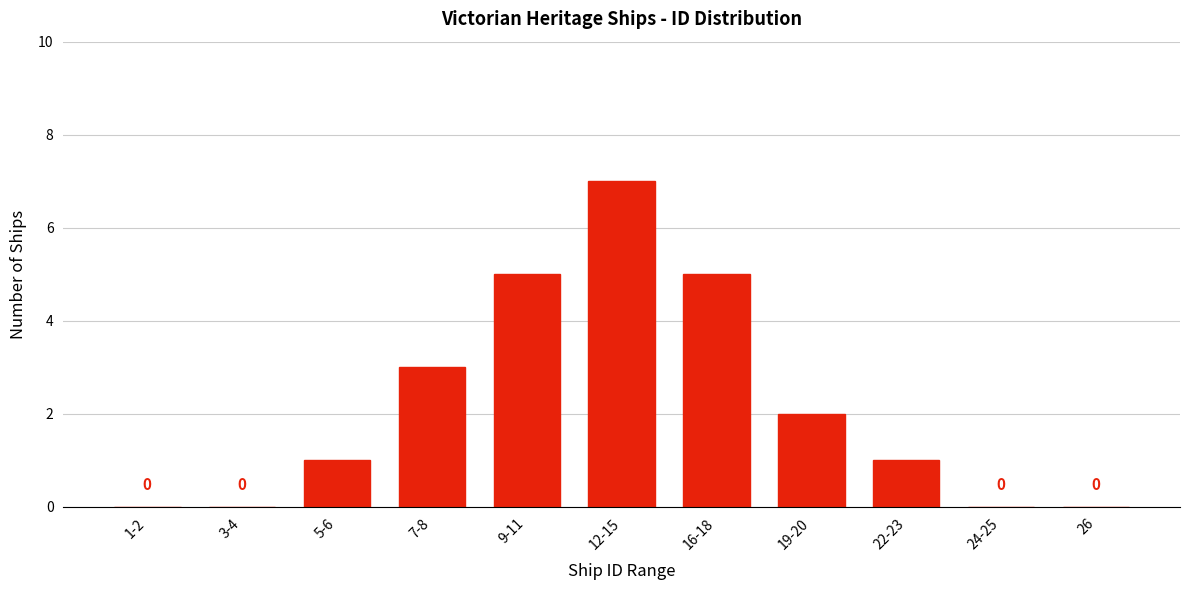

Reading left to right, extract all data points from this chart.

1-2=0	3-4=0	5-6=1	7-8=3	9-11=5	12-15=7	16-18=5	19-20=2	22-23=1	24-25=0	26=0